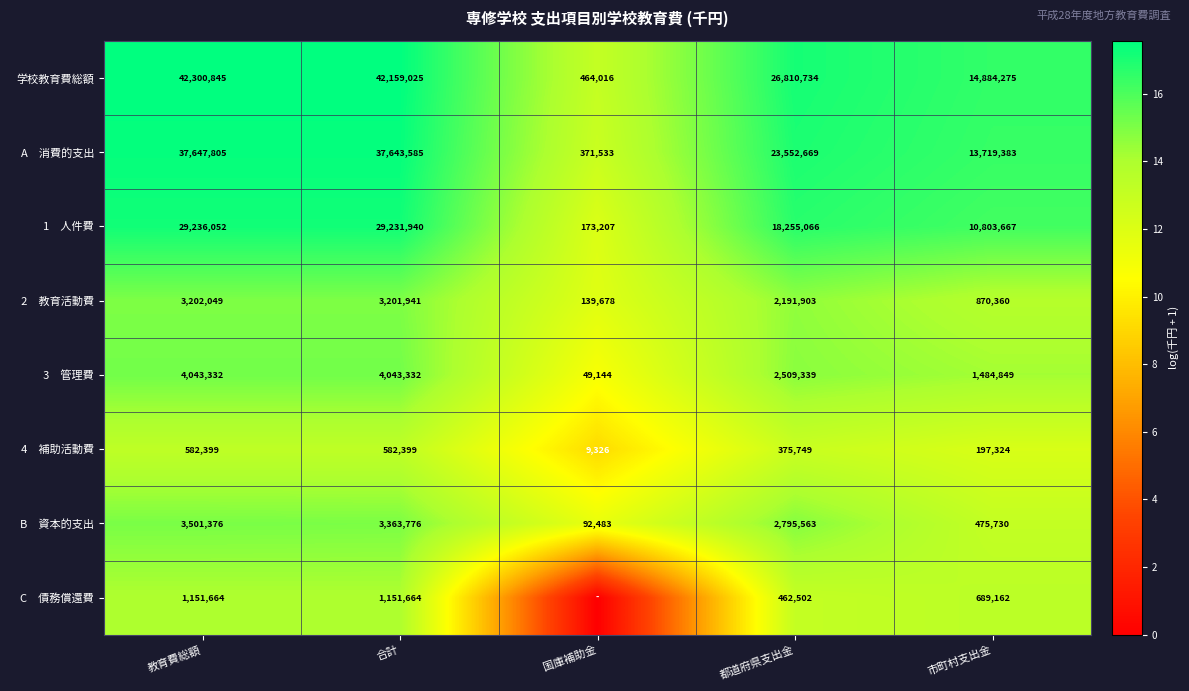

What is the spread (max minus min) of values at 合計?

41576626